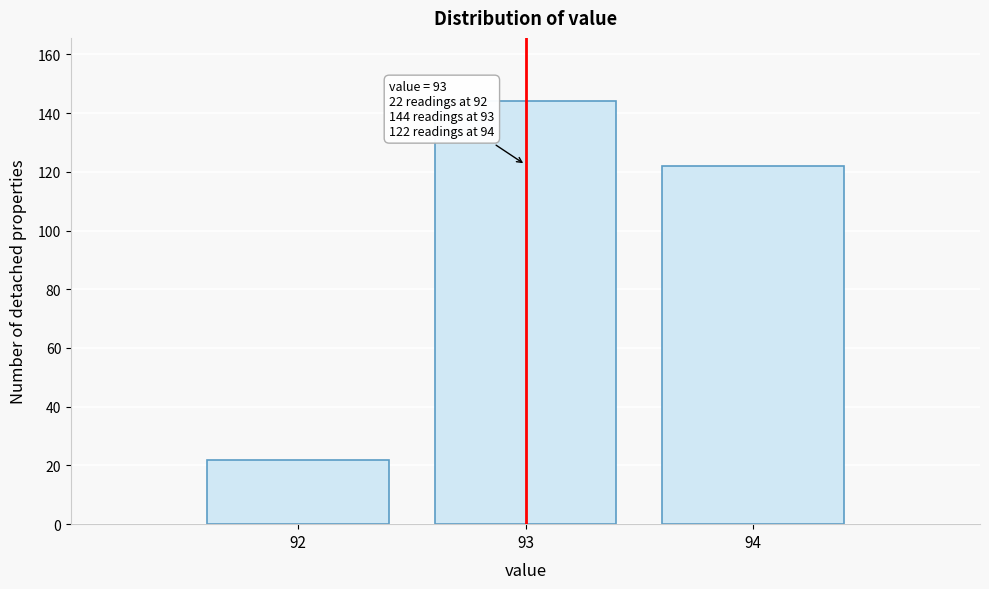

Reading left to right, list all the values displayed in this chart.

92=22	93=144	94=122